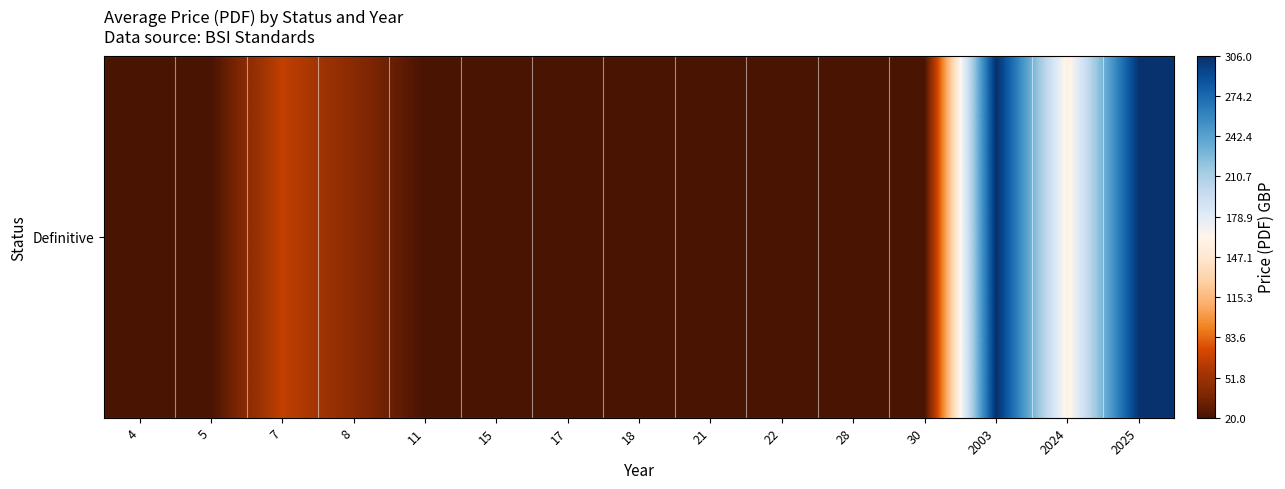

The chart shows a value of 6.6 at 17. True or false?

False